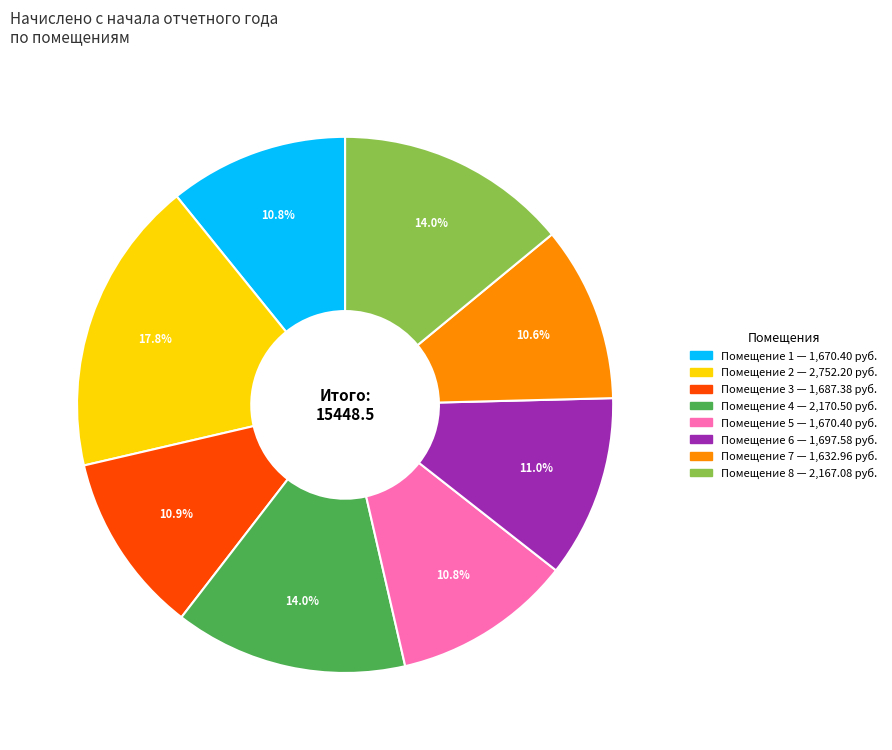

Is there a majority slice in this chart?

No